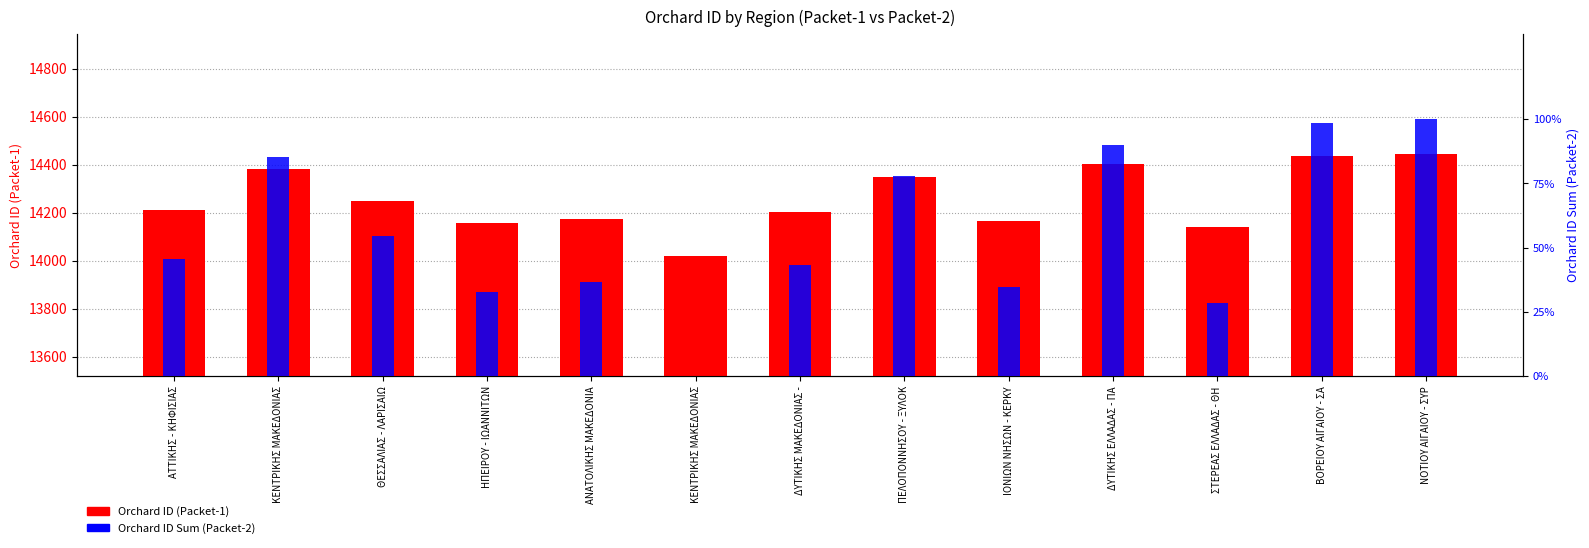

Reading left to right, what are all the values shown in this chart?

Orchard ID (Packet-1): 14212.0	14382.0	14250.0	14158.0	14174.0	14018.0	14202.0	14350.0	14166.0	14402.0	14140.0	14438.0	14444.0
Orchard ID Sum (Packet-2): 45.5	85.4	54.5	32.9	36.6	0.0	43.2	77.9	34.7	90.1	28.6	98.6	100.0